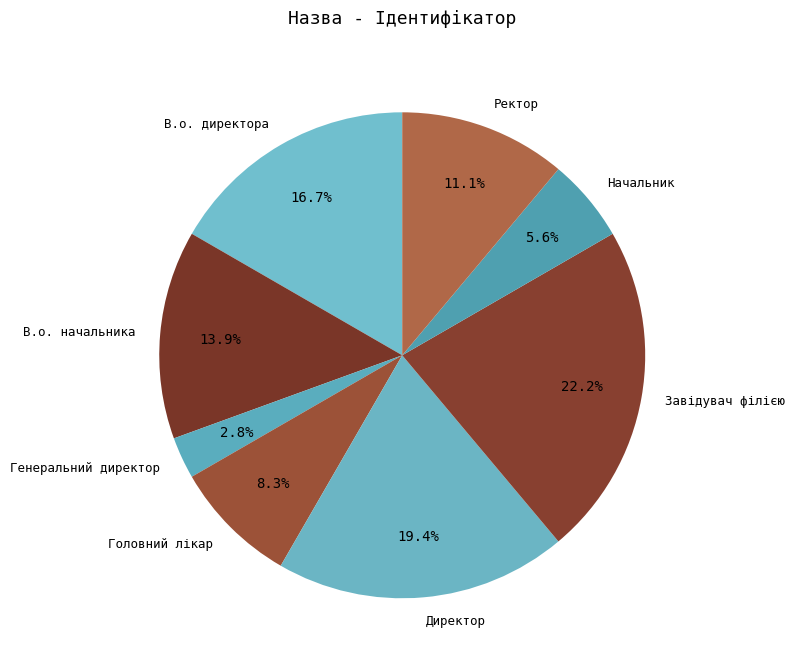

Combined, do Директор and Генеральний директор account for over 50%?

No